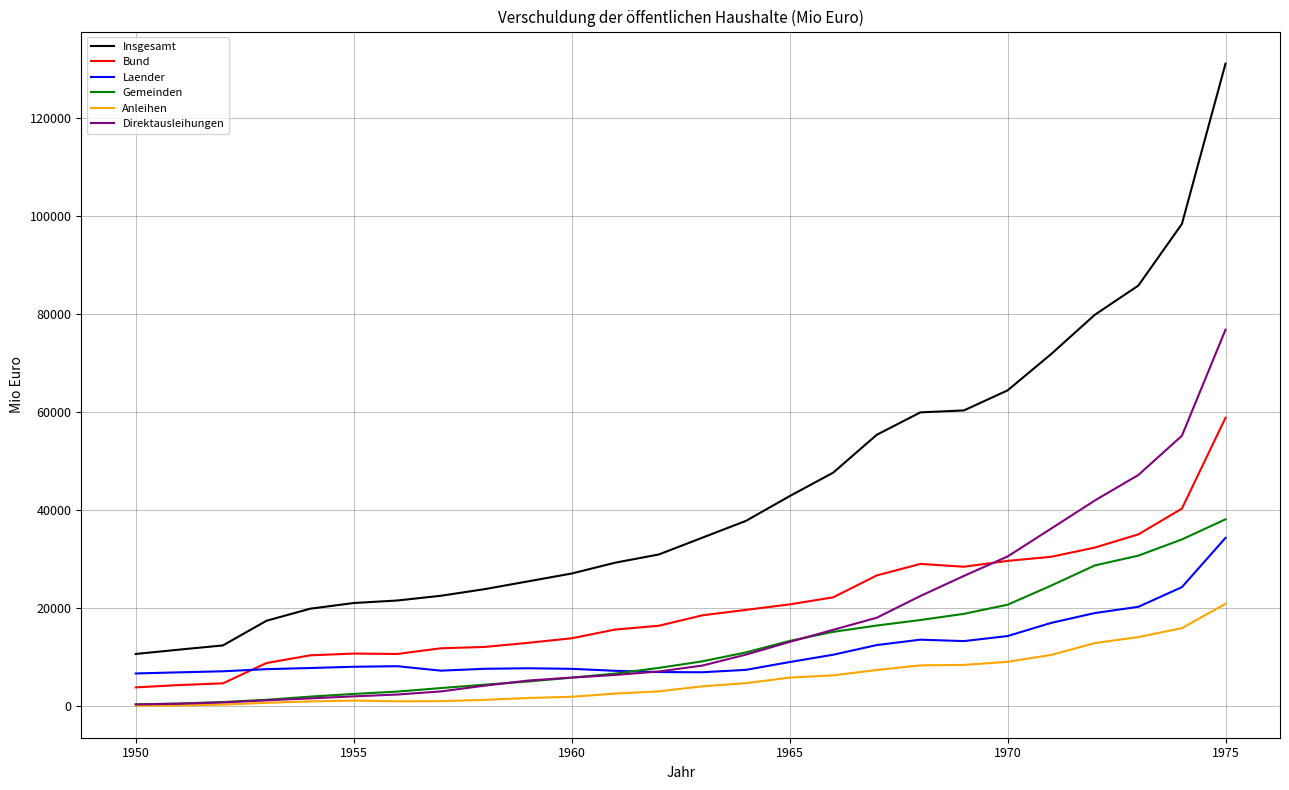

Which series has the largest total across all categories?

Insgesamt